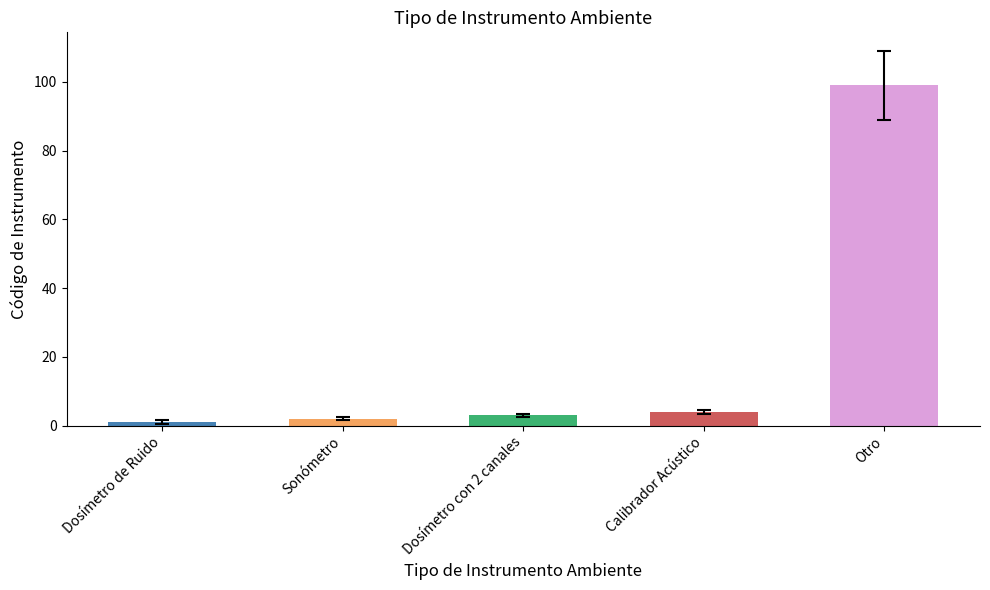

What is the difference between the values at Calibrador Acústico and Dosímetro de Ruido?

3